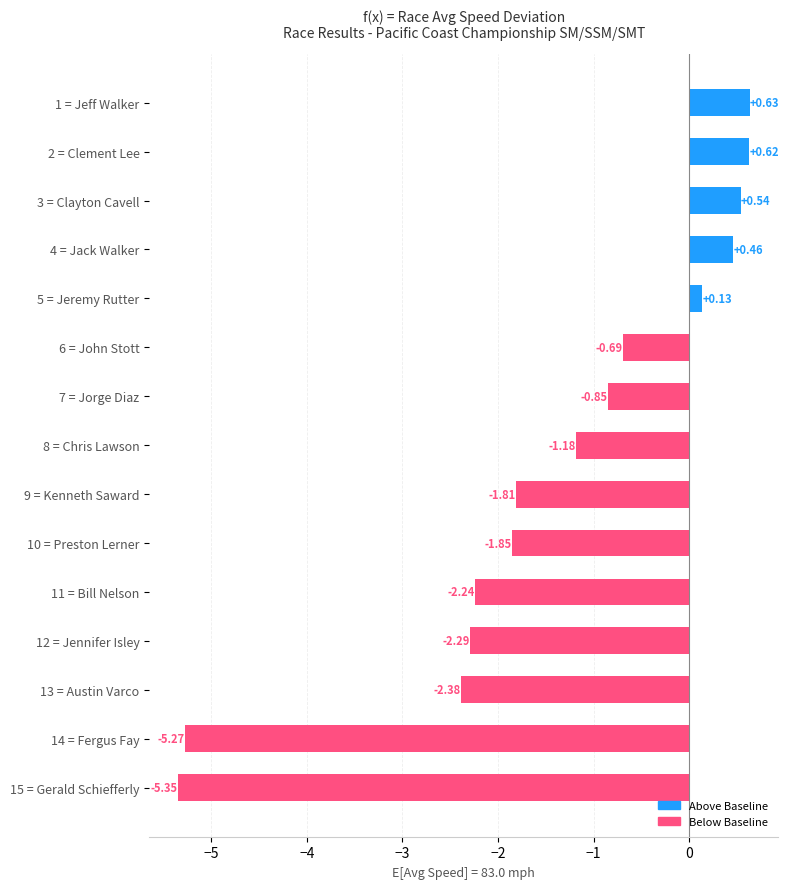

What is the difference between the second highest and minimum values?

6.0